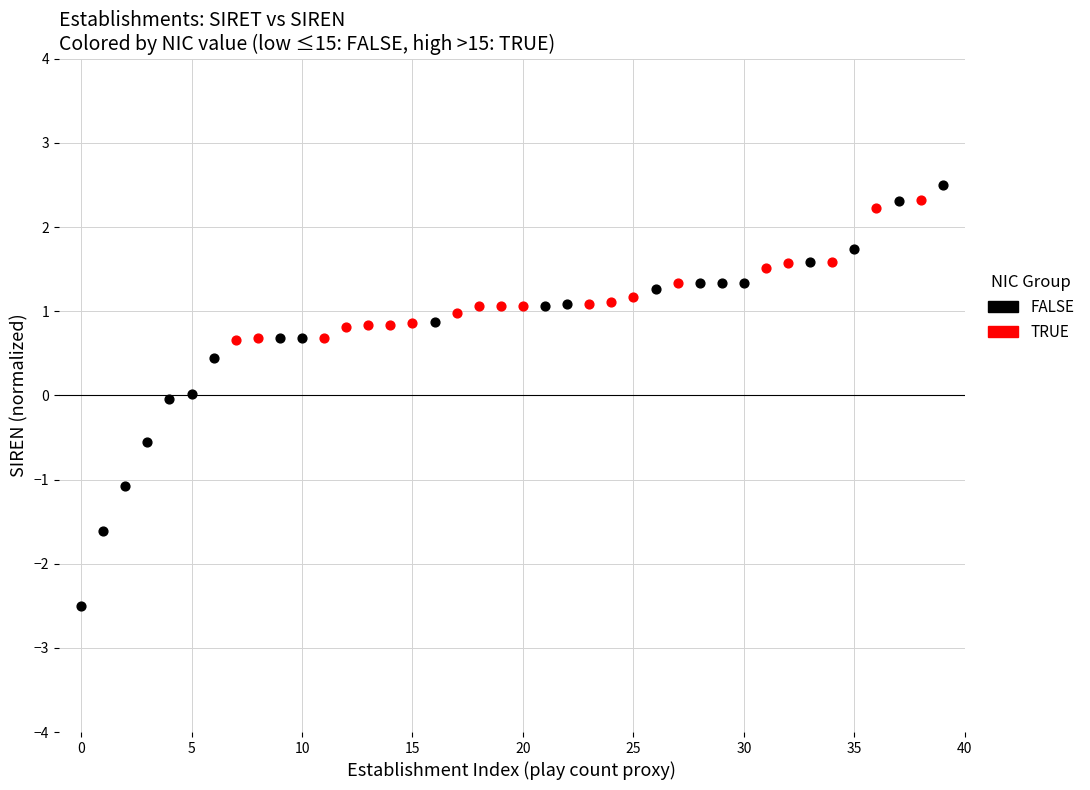

Which series reaches the maximum Y coordinate?

FALSE